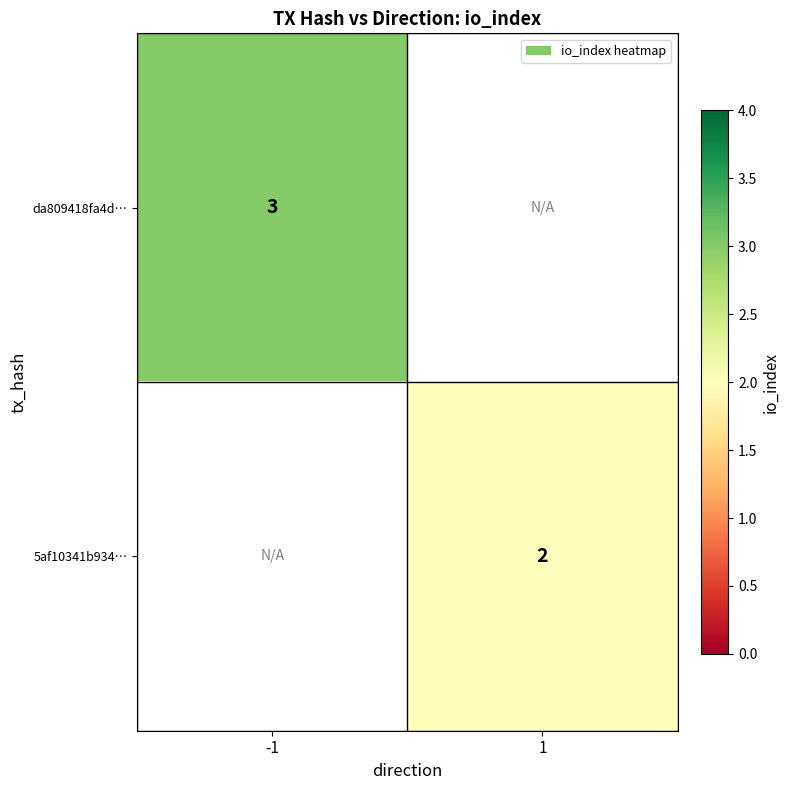

How many data points does each series have?

2